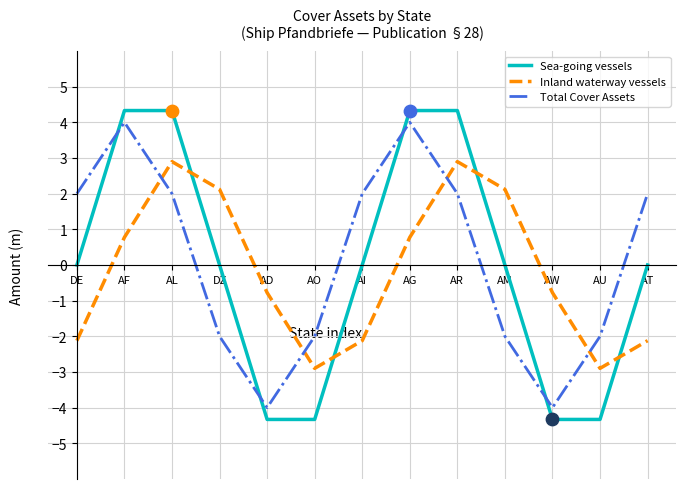

Which series has the largest total across all categories?

Total Cover Assets